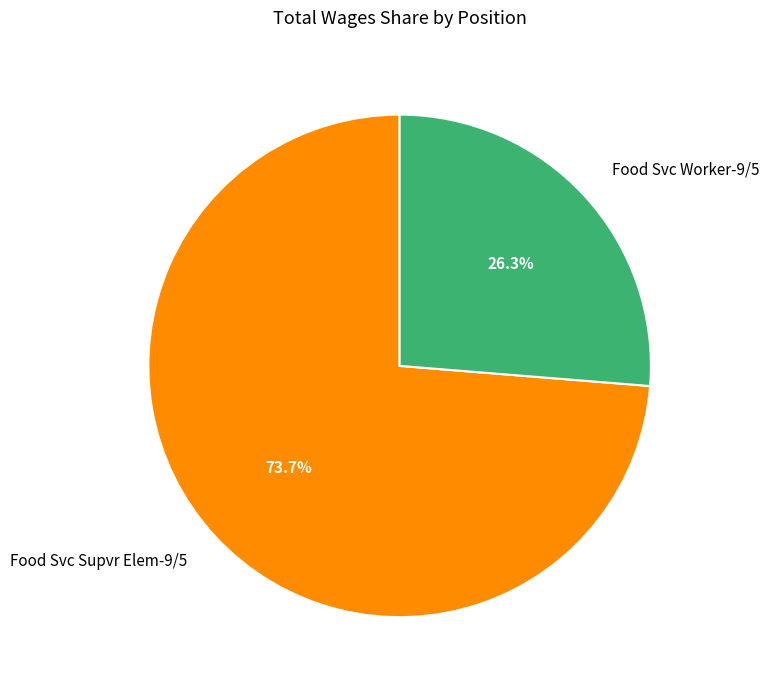

Which has a higher value, Food Svc Worker-9/5 or Food Svc Supvr Elem-9/5?

Food Svc Supvr Elem-9/5